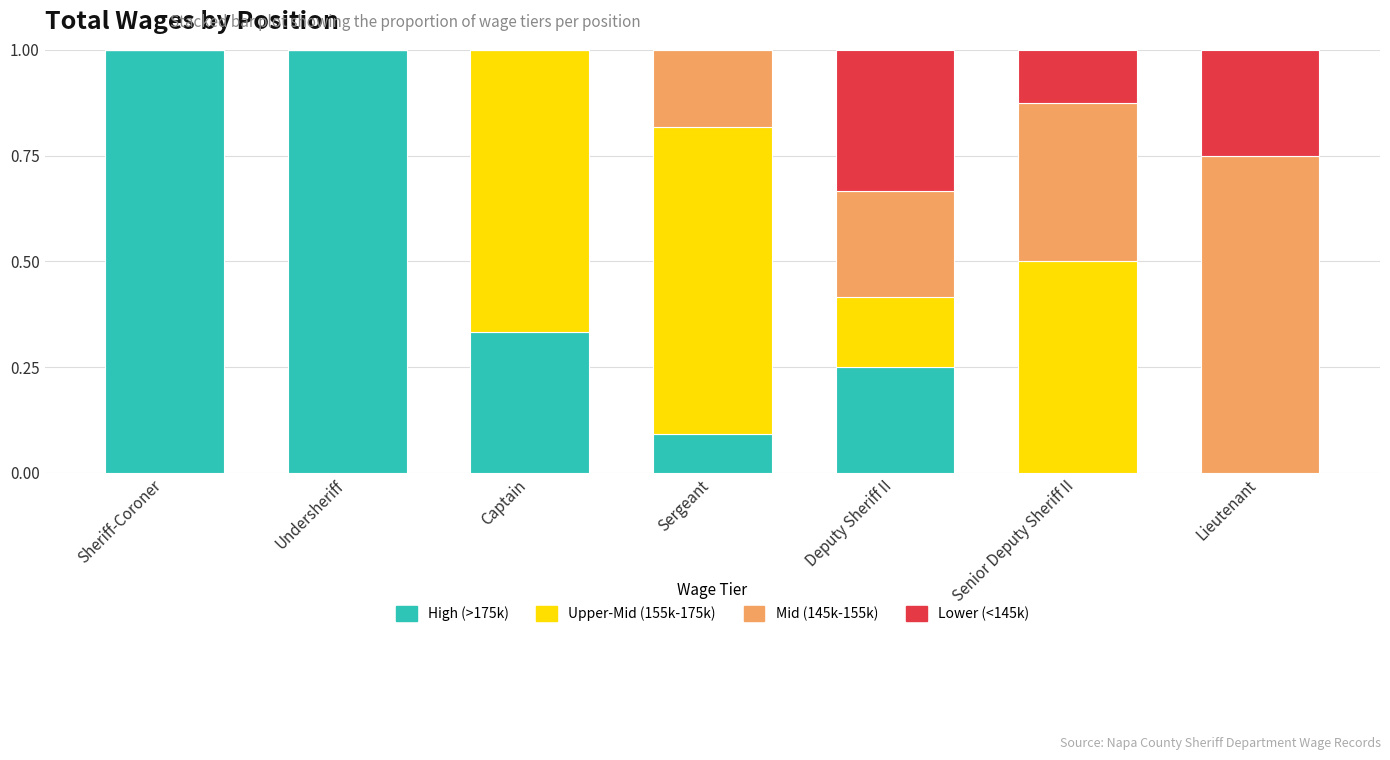

What are all the series names shown in the legend?

High (>175k), Upper-Mid (155k-175k), Mid (145k-155k), Lower (<145k)